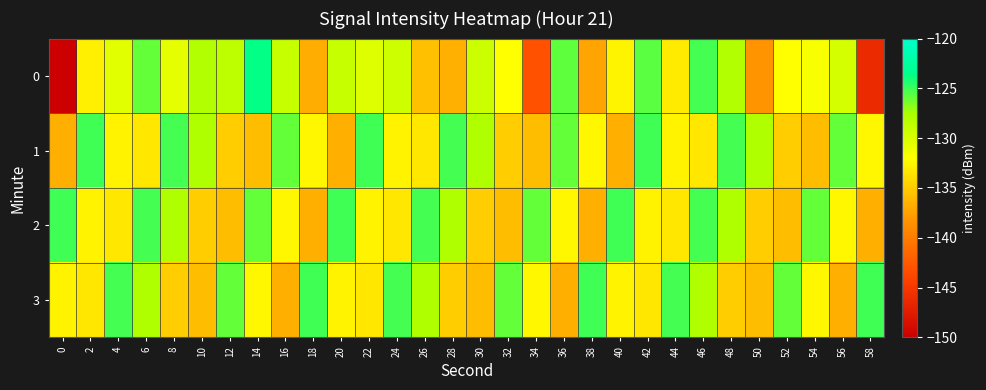

At 12, list the series in order from largest to smallest.

3, 0, 1, 2